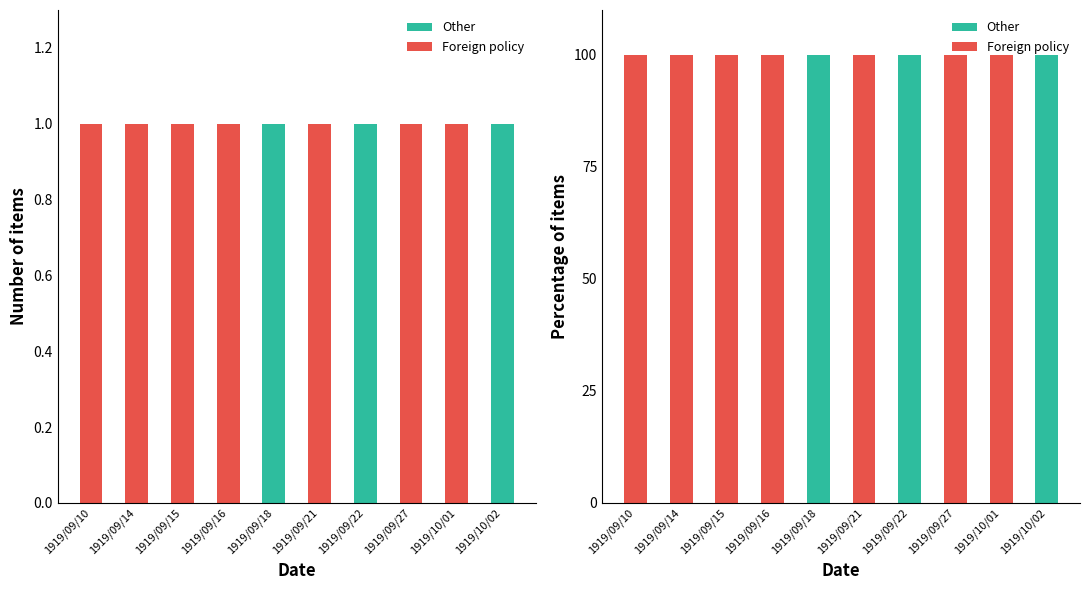

What value does the Other series have at 1919/09/18, to the nearest 5?

100